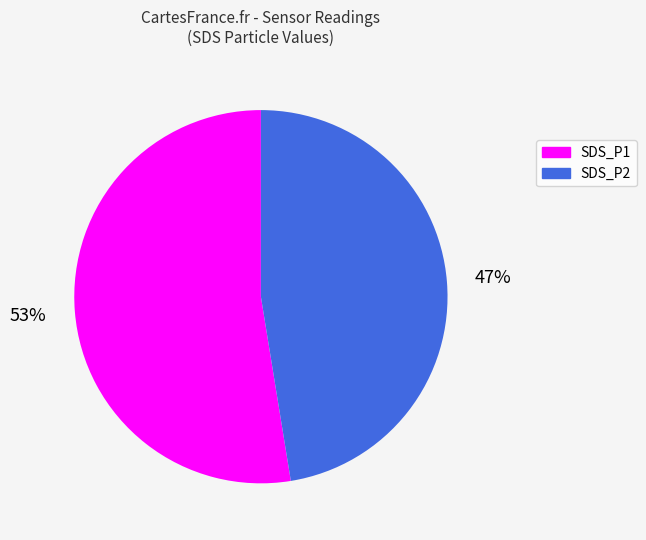

Combined, do SDS_P1 and SDS_P2 account for over 50%?

Yes